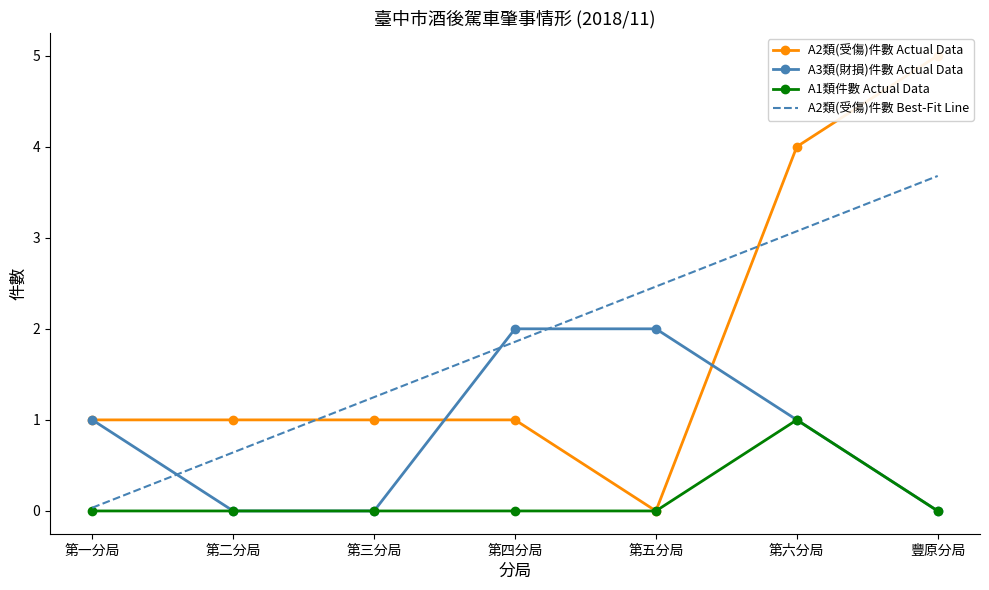

Which series has the largest total across all categories?

A2類(受傷)件數